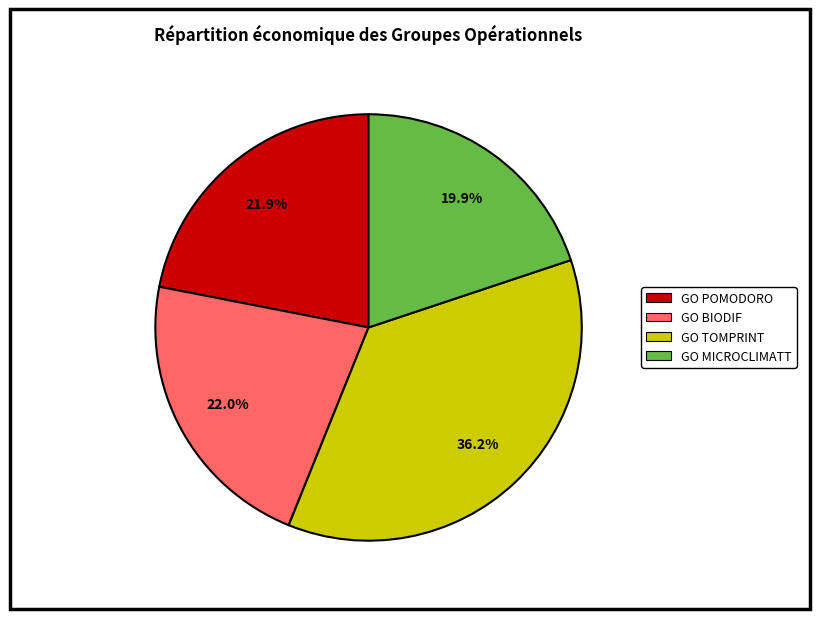

What percentage do GO TOMPRINT and GO MICROCLIMATT together represent?

56.1%